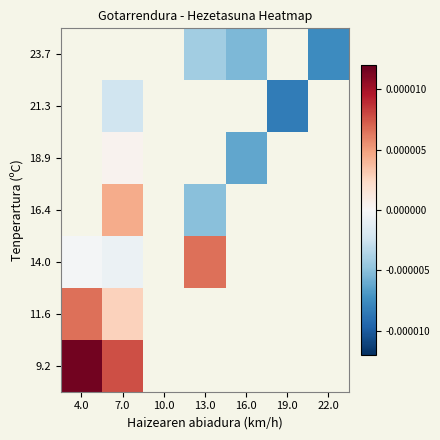

Is the value of 16.4 at 16.0 greater than the value of 23.7 at 4.0?

No